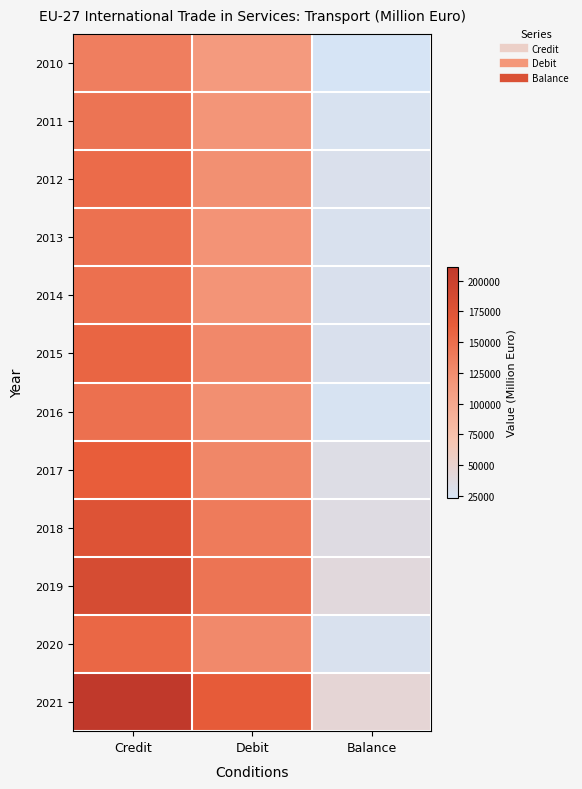

What is the spread (max minus min) of values at Debit?

52880.8